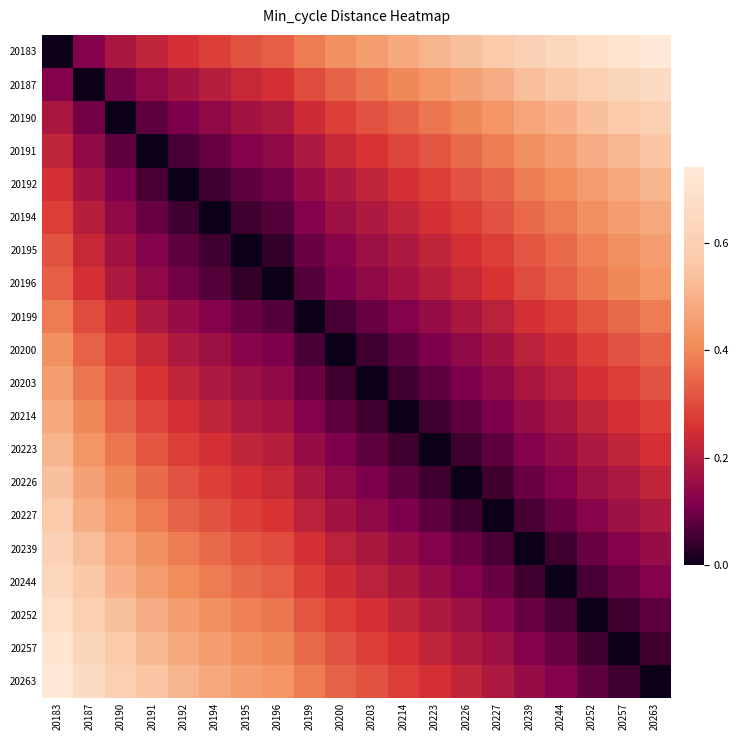

Reading left to right, extract all data points from this chart.

20183: 20183=0.0	20187=0.1	20190=0.2	20191=0.2	20192=0.2	20194=0.3	20195=0.3	20196=0.3	20199=0.4	20200=0.4	20203=0.5	20214=0.5	20223=0.5	20226=0.5	20227=0.6	20239=0.6	20244=0.6	20252=0.7	20257=0.7	20263=0.7
20187: 20183=0.1	20187=0.0	20190=0.1	20191=0.1	20192=0.2	20194=0.2	20195=0.2	20196=0.2	20199=0.3	20200=0.3	20203=0.4	20214=0.4	20223=0.4	20226=0.5	20227=0.5	20239=0.5	20244=0.6	20252=0.6	20257=0.6	20263=0.7
20190: 20183=0.2	20187=0.1	20190=0.0	20191=0.1	20192=0.1	20194=0.1	20195=0.2	20196=0.2	20199=0.2	20200=0.3	20203=0.3	20214=0.3	20223=0.4	20226=0.4	20227=0.4	20239=0.5	20244=0.5	20252=0.5	20257=0.6	20263=0.6
20191: 20183=0.2	20187=0.1	20190=0.1	20191=0.0	20192=0.1	20194=0.1	20195=0.1	20196=0.1	20199=0.2	20200=0.2	20203=0.3	20214=0.3	20223=0.3	20226=0.3	20227=0.4	20239=0.4	20244=0.5	20252=0.5	20257=0.5	20263=0.6
20192: 20183=0.2	20187=0.2	20190=0.1	20191=0.1	20192=0.0	20194=0.1	20195=0.1	20196=0.1	20199=0.1	20200=0.2	20203=0.2	20214=0.2	20223=0.3	20226=0.3	20227=0.3	20239=0.4	20244=0.4	20252=0.5	20257=0.5	20263=0.5
20194: 20183=0.3	20187=0.2	20190=0.1	20191=0.1	20192=0.1	20194=0.0	20195=0.1	20196=0.1	20199=0.1	20200=0.2	20203=0.2	20214=0.2	20223=0.2	20226=0.3	20227=0.3	20239=0.3	20244=0.4	20252=0.4	20257=0.5	20263=0.5
20195: 20183=0.3	20187=0.2	20190=0.2	20191=0.1	20192=0.1	20194=0.1	20195=0.0	20196=0.0	20199=0.1	20200=0.1	20203=0.2	20214=0.2	20223=0.2	20226=0.2	20227=0.3	20239=0.3	20244=0.3	20252=0.4	20257=0.4	20263=0.5
20196: 20183=0.3	20187=0.2	20190=0.2	20191=0.1	20192=0.1	20194=0.1	20195=0.0	20196=0.0	20199=0.1	20200=0.1	20203=0.1	20214=0.2	20223=0.2	20226=0.2	20227=0.3	20239=0.3	20244=0.3	20252=0.4	20257=0.4	20263=0.4
20199: 20183=0.4	20187=0.3	20190=0.2	20191=0.2	20192=0.1	20194=0.1	20195=0.1	20196=0.1	20199=0.0	20200=0.1	20203=0.1	20214=0.1	20223=0.1	20226=0.2	20227=0.2	20239=0.2	20244=0.3	20252=0.3	20257=0.3	20263=0.4
20200: 20183=0.4	20187=0.3	20190=0.3	20191=0.2	20192=0.2	20194=0.2	20195=0.1	20196=0.1	20199=0.1	20200=0.0	20203=0.1	20214=0.1	20223=0.1	20226=0.1	20227=0.2	20239=0.2	20244=0.2	20252=0.3	20257=0.3	20263=0.3
20203: 20183=0.5	20187=0.4	20190=0.3	20191=0.3	20192=0.2	20194=0.2	20195=0.2	20196=0.1	20199=0.1	20200=0.1	20203=0.0	20214=0.1	20223=0.1	20226=0.1	20227=0.1	20239=0.2	20244=0.2	20252=0.2	20257=0.3	20263=0.3
20214: 20183=0.5	20187=0.4	20190=0.3	20191=0.3	20192=0.2	20194=0.2	20195=0.2	20196=0.2	20199=0.1	20200=0.1	20203=0.1	20214=0.0	20223=0.1	20226=0.1	20227=0.1	20239=0.1	20244=0.2	20252=0.2	20257=0.2	20263=0.3
20223: 20183=0.5	20187=0.4	20190=0.4	20191=0.3	20192=0.3	20194=0.2	20195=0.2	20196=0.2	20199=0.1	20200=0.1	20203=0.1	20214=0.1	20223=0.0	20226=0.1	20227=0.1	20239=0.1	20244=0.1	20252=0.2	20257=0.2	20263=0.2
20226: 20183=0.5	20187=0.5	20190=0.4	20191=0.3	20192=0.3	20194=0.3	20195=0.2	20196=0.2	20199=0.2	20200=0.1	20203=0.1	20214=0.1	20223=0.1	20226=0.0	20227=0.1	20239=0.1	20244=0.1	20252=0.2	20257=0.2	20263=0.2
20227: 20183=0.6	20187=0.5	20190=0.4	20191=0.4	20192=0.3	20194=0.3	20195=0.3	20196=0.3	20199=0.2	20200=0.2	20203=0.1	20214=0.1	20223=0.1	20226=0.1	20227=0.0	20239=0.1	20244=0.1	20252=0.1	20257=0.2	20263=0.2
20239: 20183=0.6	20187=0.5	20190=0.5	20191=0.4	20192=0.4	20194=0.3	20195=0.3	20196=0.3	20199=0.2	20200=0.2	20203=0.2	20214=0.1	20223=0.1	20226=0.1	20227=0.1	20239=0.0	20244=0.1	20252=0.1	20257=0.1	20263=0.1
20244: 20183=0.6	20187=0.6	20190=0.5	20191=0.5	20192=0.4	20194=0.4	20195=0.3	20196=0.3	20199=0.3	20200=0.2	20203=0.2	20214=0.2	20223=0.1	20226=0.1	20227=0.1	20239=0.1	20244=0.0	20252=0.1	20257=0.1	20263=0.1
20252: 20183=0.7	20187=0.6	20190=0.5	20191=0.5	20192=0.5	20194=0.4	20195=0.4	20196=0.4	20199=0.3	20200=0.3	20203=0.2	20214=0.2	20223=0.2	20226=0.2	20227=0.1	20239=0.1	20244=0.1	20252=0.0	20257=0.1	20263=0.1
20257: 20183=0.7	20187=0.6	20190=0.6	20191=0.5	20192=0.5	20194=0.5	20195=0.4	20196=0.4	20199=0.3	20200=0.3	20203=0.3	20214=0.2	20223=0.2	20226=0.2	20227=0.2	20239=0.1	20244=0.1	20252=0.1	20257=0.0	20263=0.1
20263: 20183=0.7	20187=0.7	20190=0.6	20191=0.6	20192=0.5	20194=0.5	20195=0.5	20196=0.4	20199=0.4	20200=0.3	20203=0.3	20214=0.3	20223=0.2	20226=0.2	20227=0.2	20239=0.1	20244=0.1	20252=0.1	20257=0.1	20263=0.0